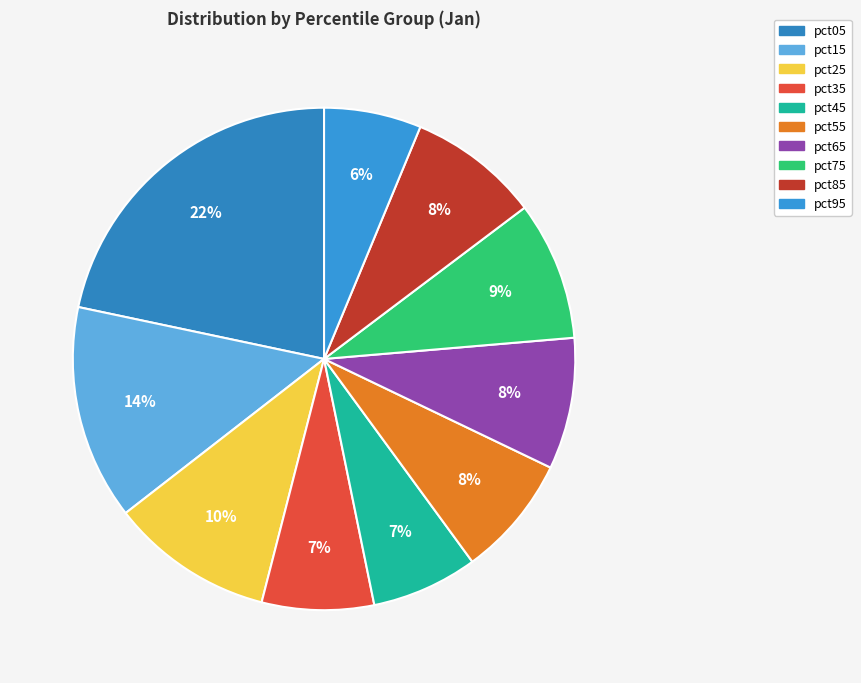

What is the change in value from pct15 to pct85?

-0.5